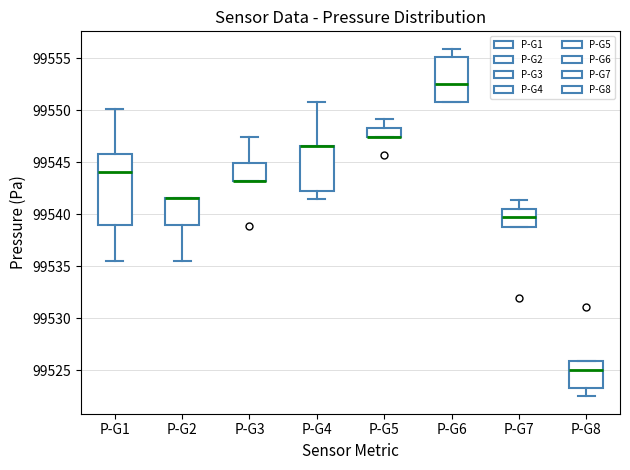

Reading left to right, read every box against the y-axis: the position of its median line, the range the box covers, and the ends of its whiskers. The values are not printed on the chart, so give them approximately, as read against the axis.

P-G1: median 99544.0, box 99539.0 to 99546.0, whiskers 99535.5 to 99550.0
P-G2: median 99541.5 (drawn on the box's upper edge), box 99539.0 to 99541.5, whiskers 99535.5 to 99541.5
P-G3: median 99543.0 (drawn on the box's lower edge), box 99543.0 to 99545.0, whiskers 99543.0 to 99547.5
P-G4: median 99546.5 (drawn on the box's upper edge), box 99542.5 to 99546.5, whiskers 99541.5 to 99551.0
P-G5: median 99547.5 (drawn on the box's lower edge), box 99547.5 to 99548.5, whiskers 99547.5 to 99549.0
P-G6: median 99552.5, box 99551.0 to 99555.0, whiskers 99551.0 to 99556.0
P-G7: median 99539.5, box 99539.0 to 99540.5, whiskers 99539.0 to 99541.5
P-G8: median 99525.0, box 99523.5 to 99526.0, whiskers 99522.5 to 99526.0